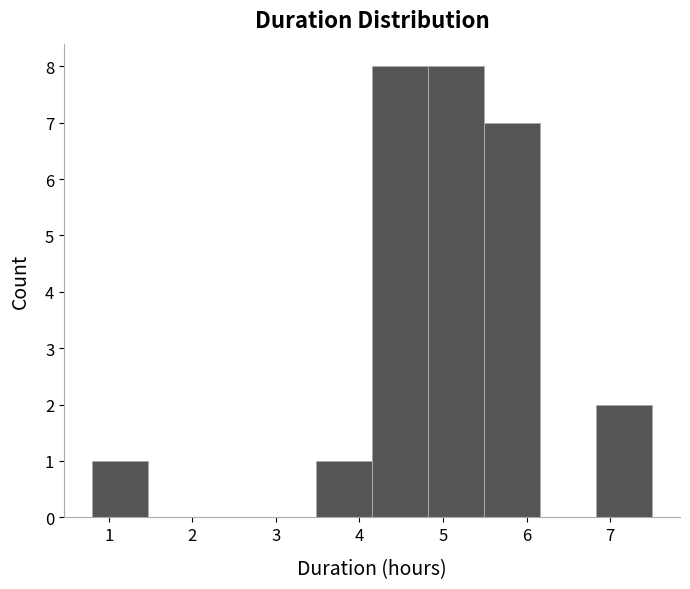

Reading left to right, transcribe this chart: for each bar, give the range it covers on the x-axis and its height. Neither the bar edges nor the heights are printed on the chart, so give them approximately, as read against the axes.

0.80 to 1.47: 1
1.47 to 2.14: 0
2.14 to 2.81: 0
2.81 to 3.48: 0
3.48 to 4.15: 1
4.15 to 4.82: 8
4.82 to 5.49: 8
5.49 to 6.16: 7
6.16 to 6.83: 0
6.83 to 7.50: 2